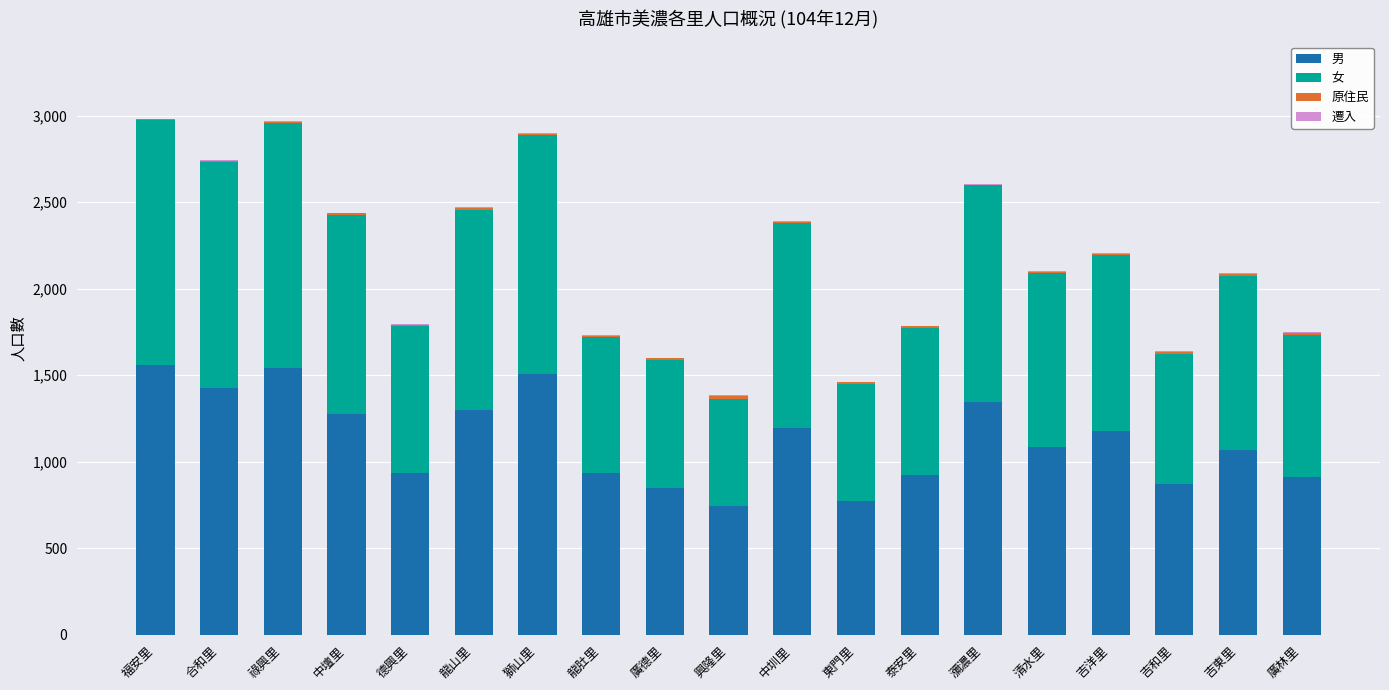

True or false: 遷入 has a value of 6 at 吉和里.

True